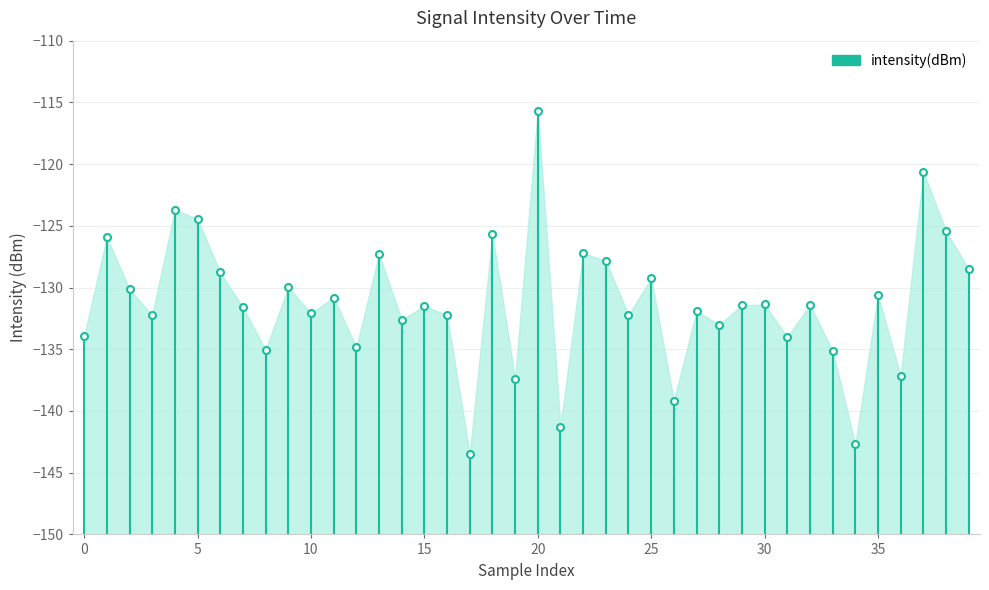

The chart shows a value of -82.2 at 0. True or false?

False